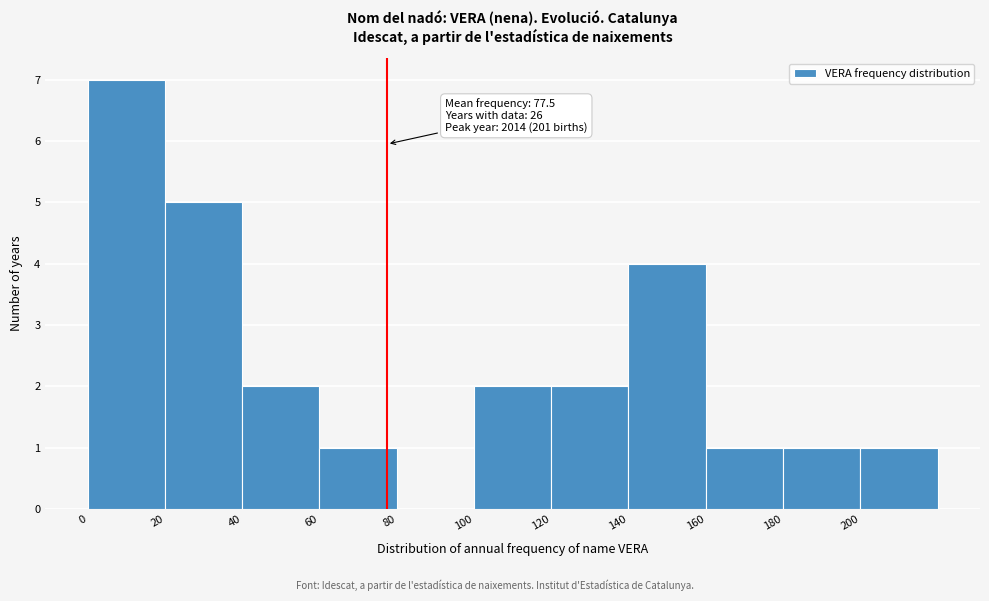

Which range on the x-axis has the tallest bar?

0 to 20